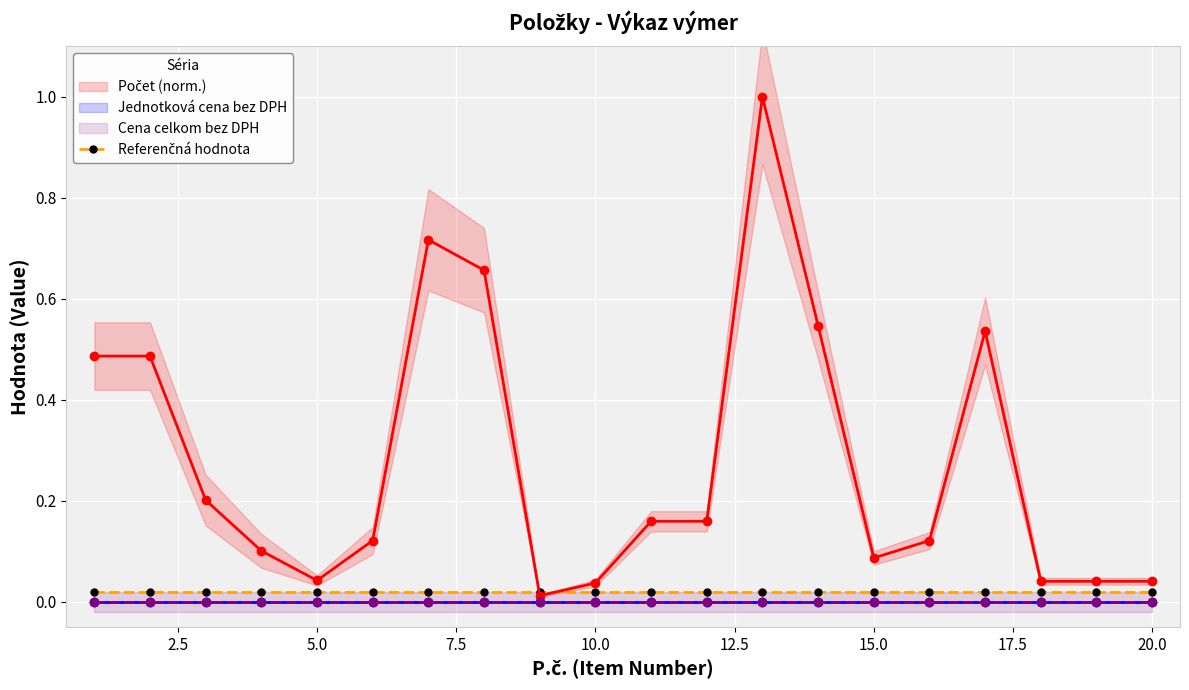

What is the difference between the maximum and minimum values in the Počet (norm.) series?

1.0